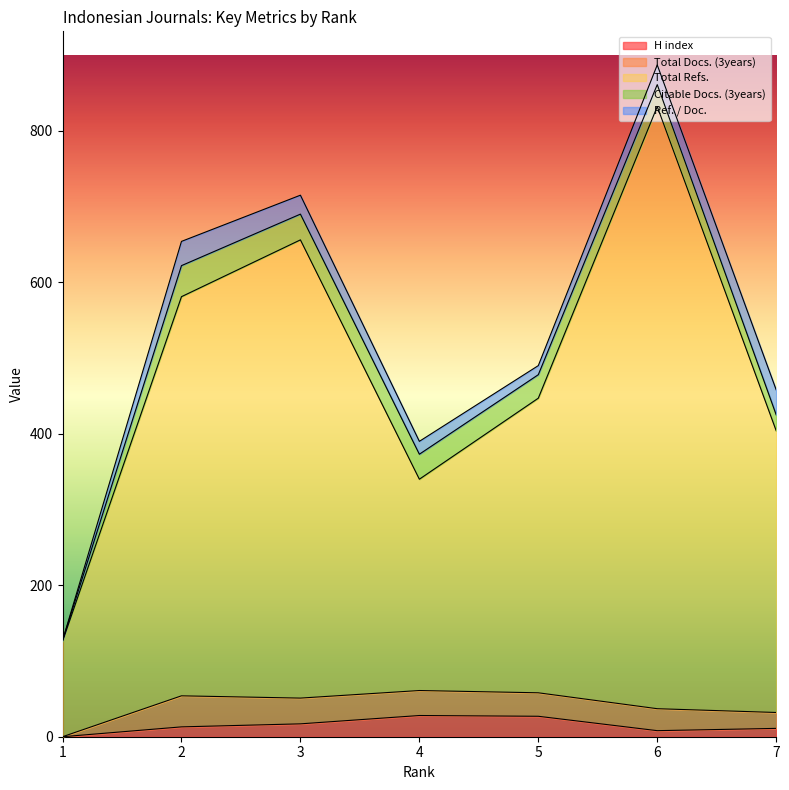

At which label does Citable Docs. (3years) first exceed 31?

2